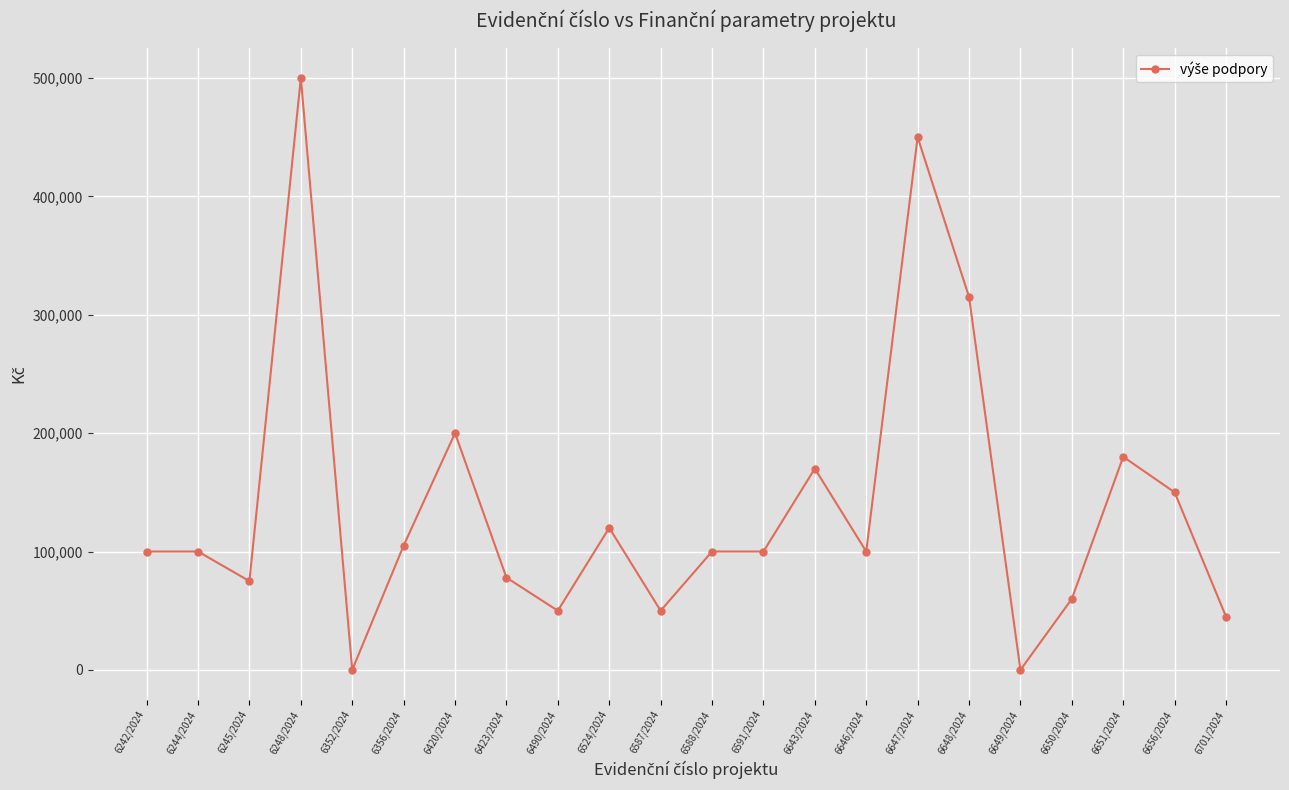

What is the value of the 4th point from the left?

500000